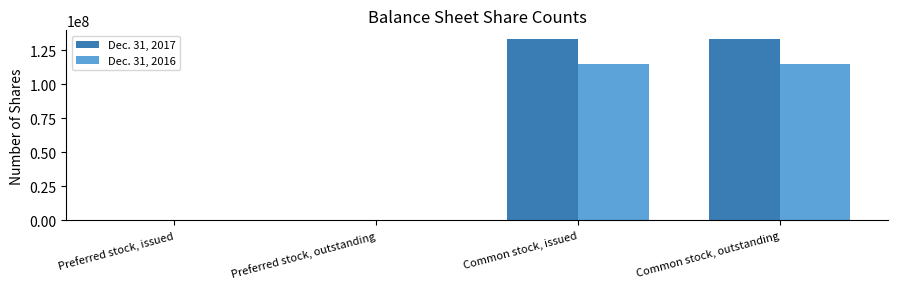

How many groups of bars are there?

4